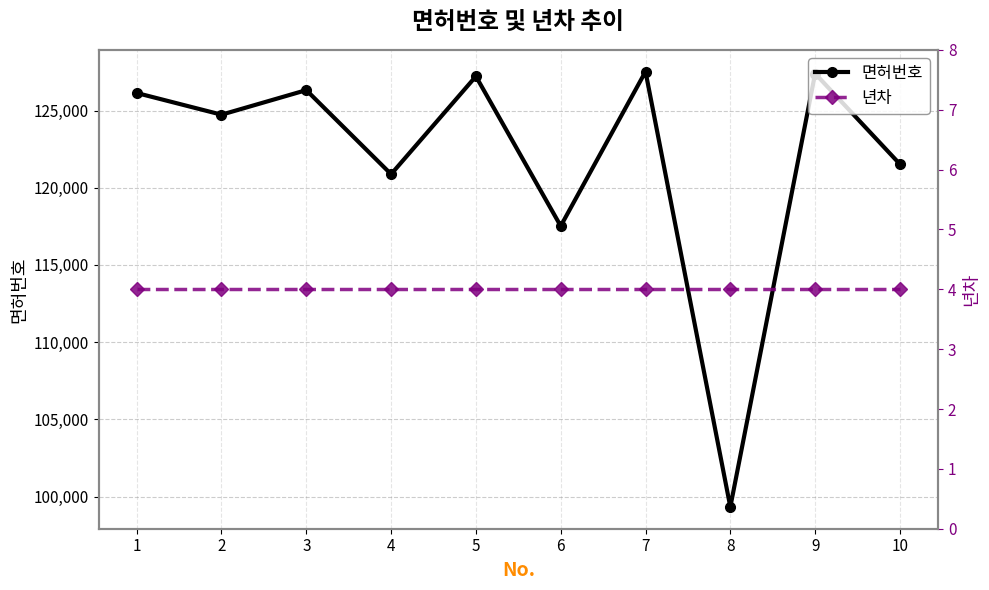

What is the spread (max minus min) of values at 4?

120874